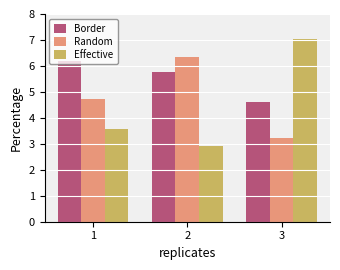

What is the difference between the Effective values at 1 and 2?

0.7